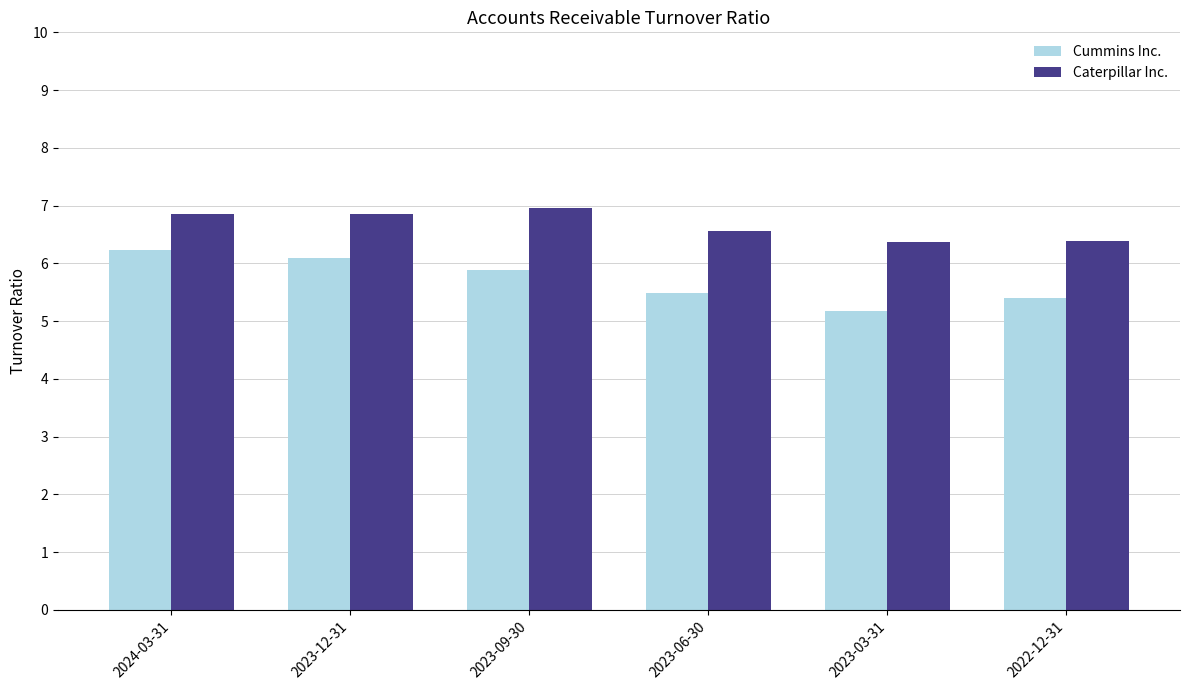

Is the value of Caterpillar Inc. at 2022-12-31 greater than the value of Cummins Inc. at 2022-12-31?

Yes